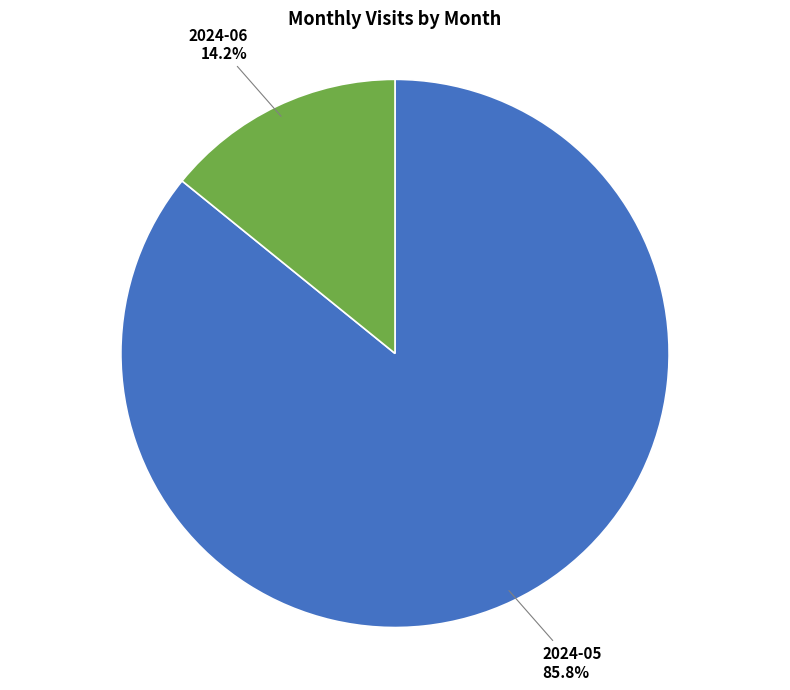

Is there any slice that represents more than half of the pie?

Yes